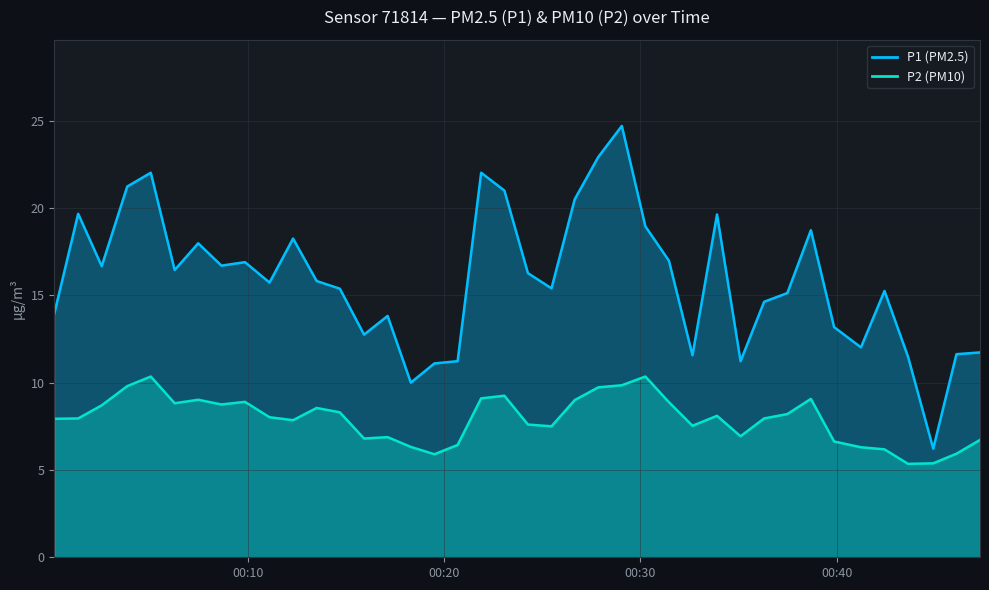

What is the value of the P2 point at the 34th from the left?

6.6